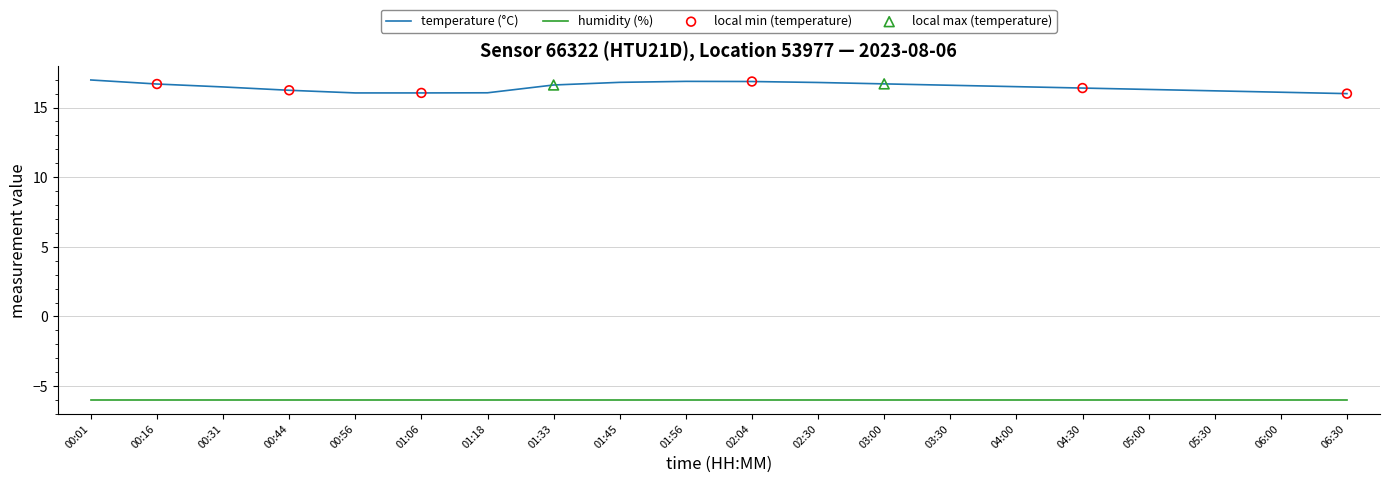

What is the difference between the highest and lowest values at 01:18?

22.1